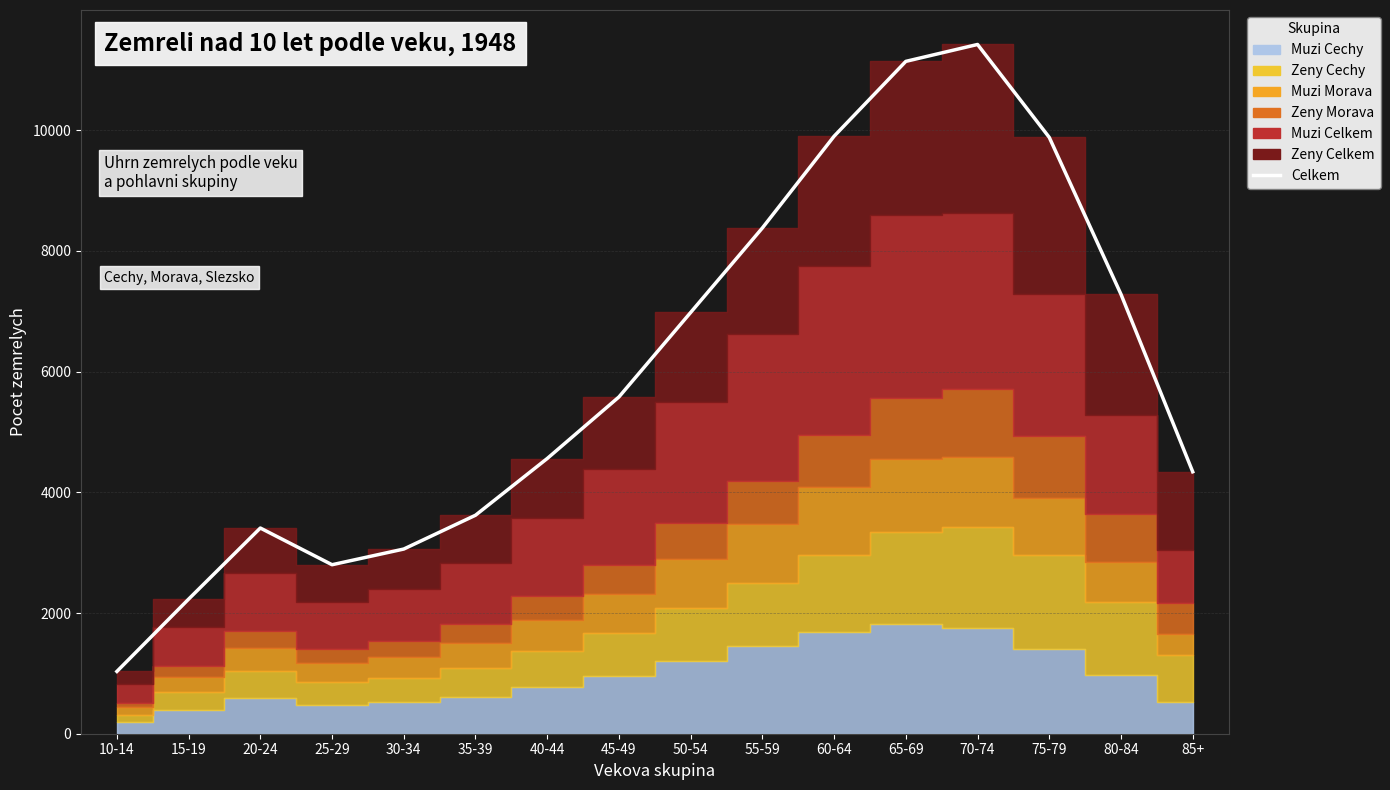

At which category does the data reach its first local peak?

20-24